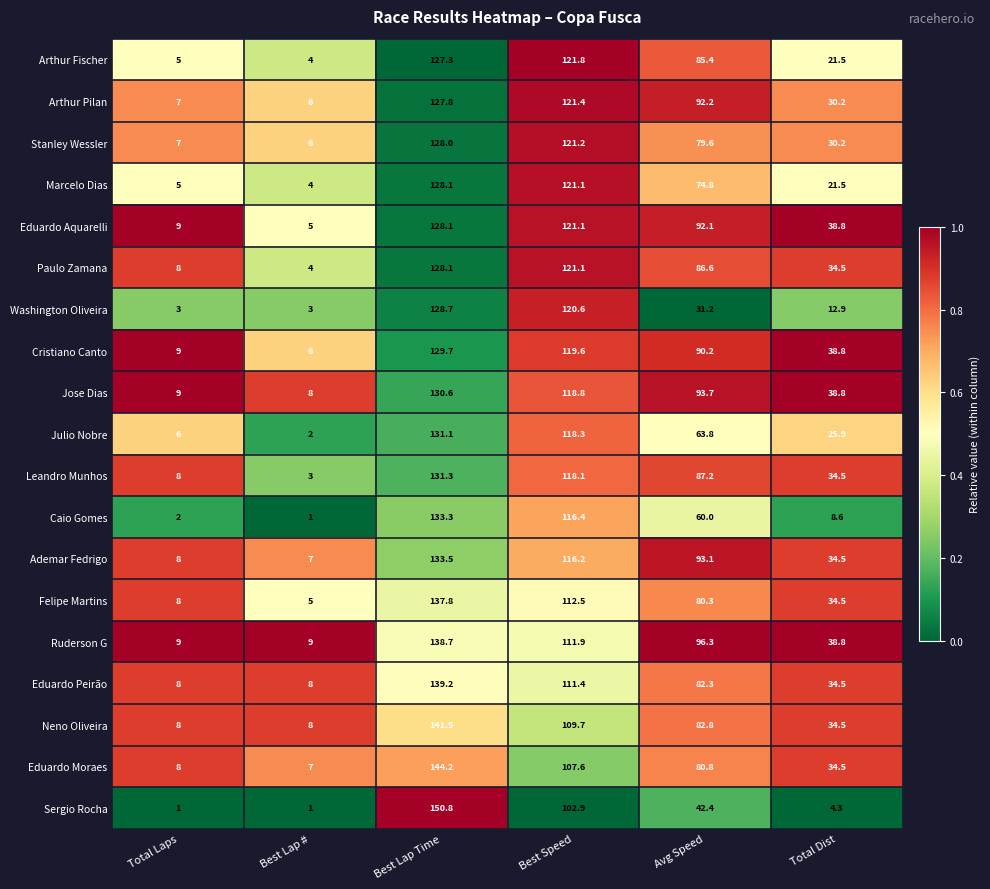

What is the approximate value of Eduardo Moraes at Total Laps?

8.0